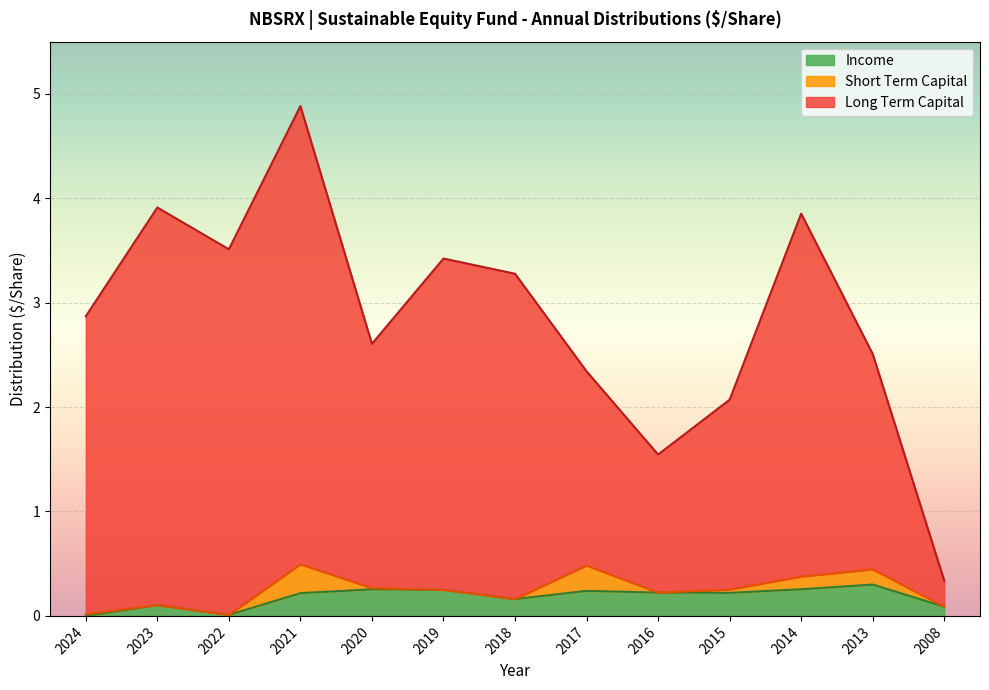

True or false: Income and Long Term Capital cross at least once.

False